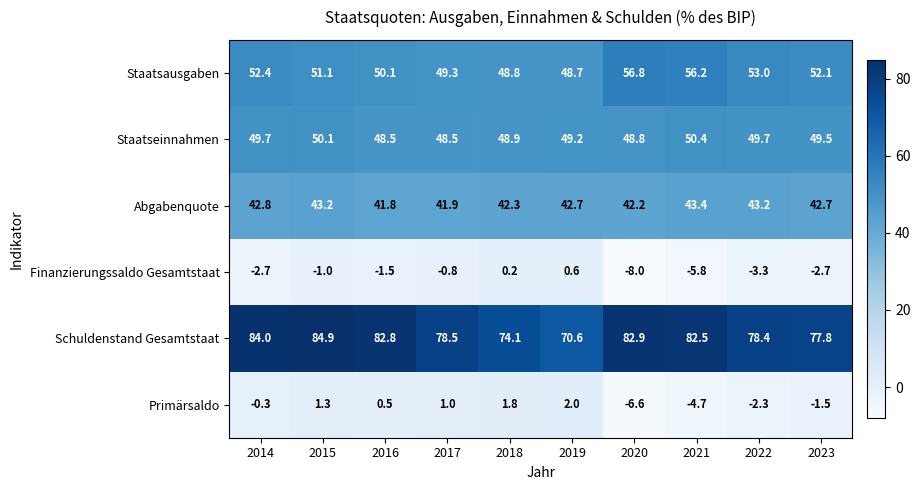

Count the number of data series in this chart.

6